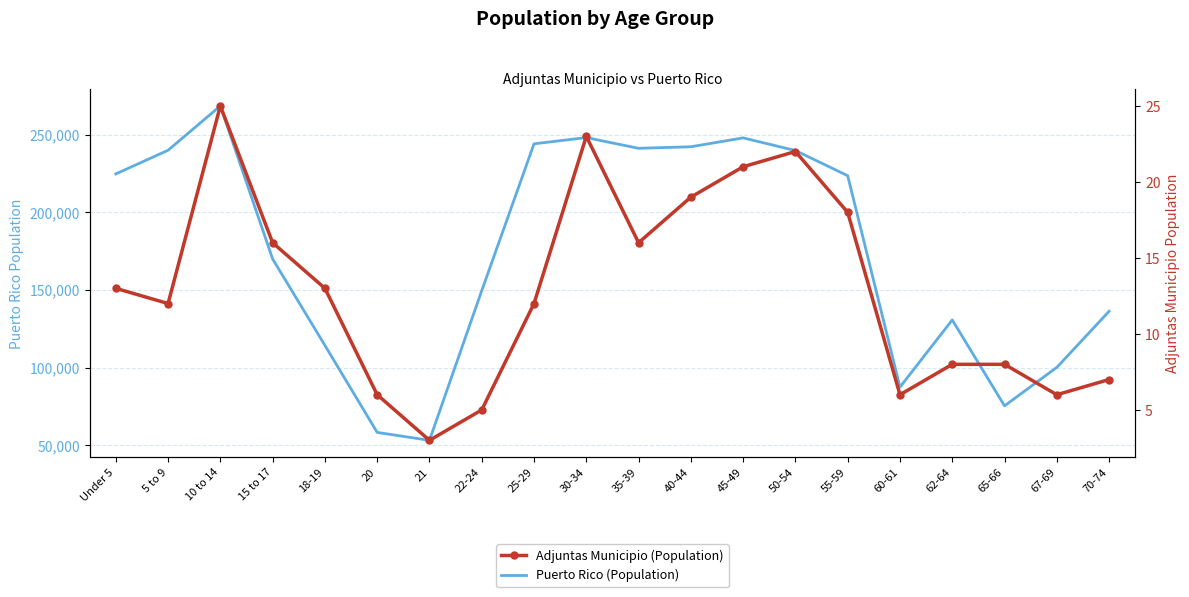

True or false: Adjuntas Municipio (Population) has a value of 18 at Under 5.

False